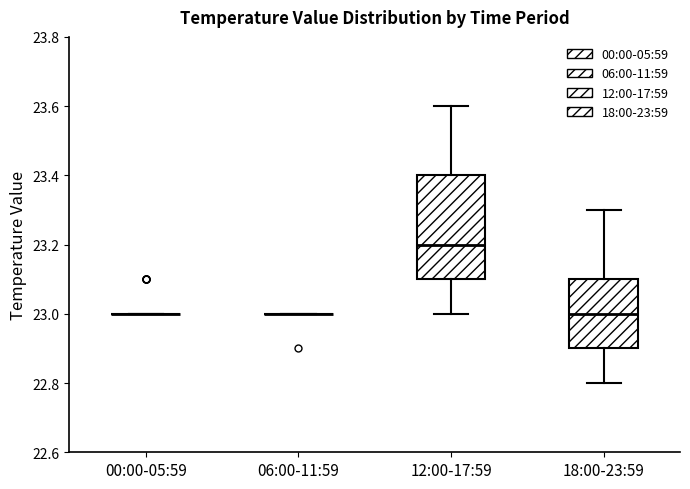

Comparing the boxes themselves (not the whiskers), which one is the tallest?

12:00-17:59